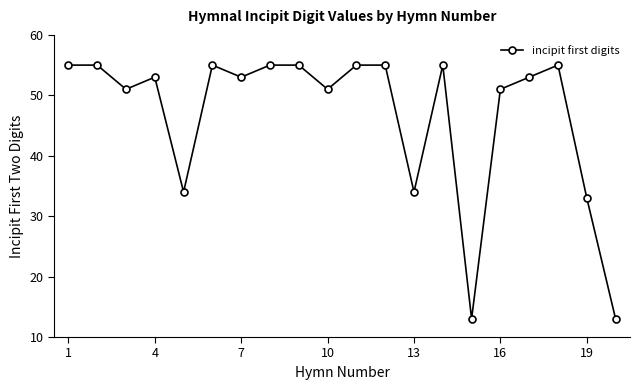

How many interior local valleys (lower than both neighbors) does the data have?

6